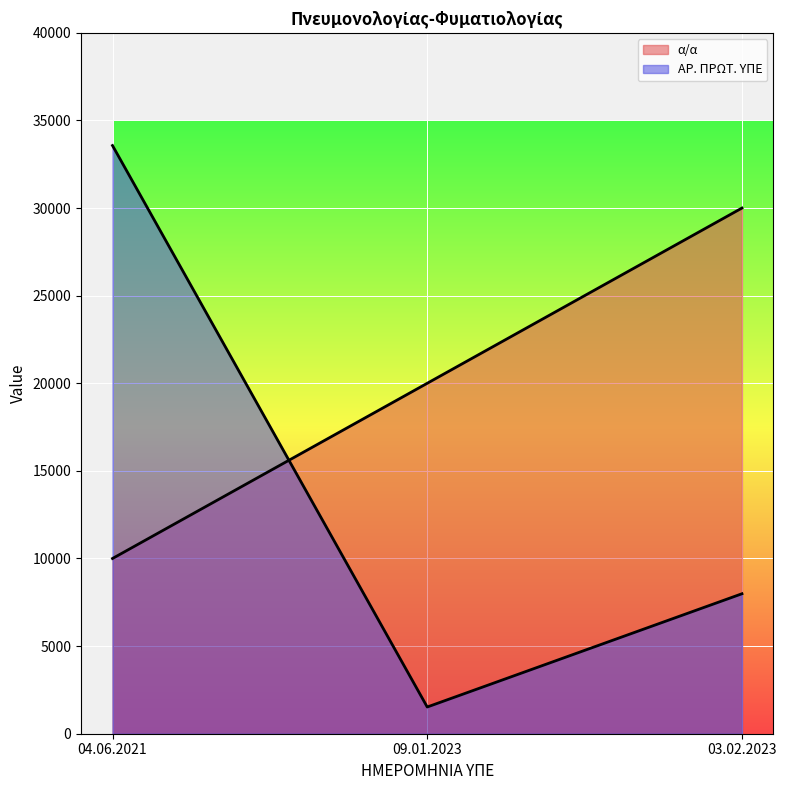

Between 09.01.2023 and 03.02.2023, which is larger?

03.02.2023